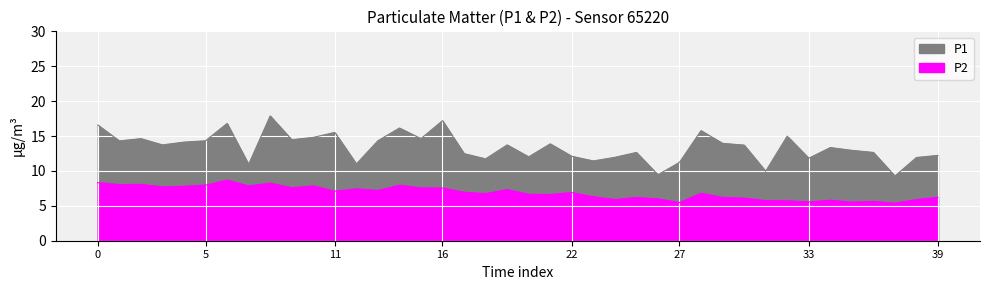

Which series has the largest total across all categories?

P1